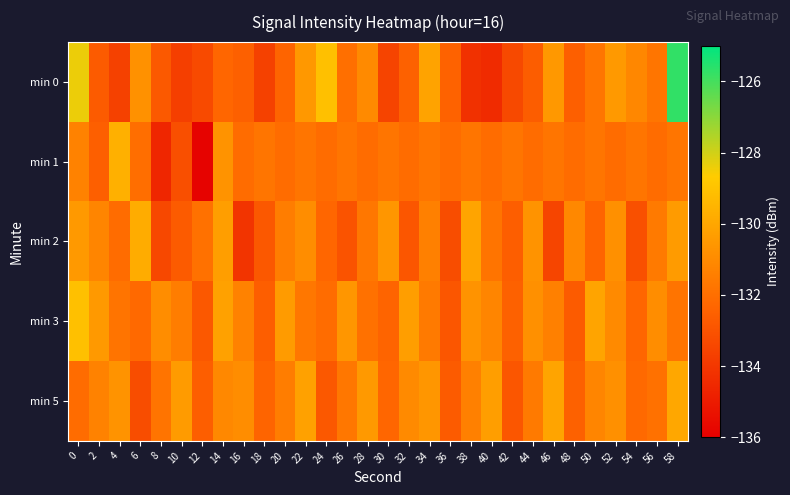

Reading right to left, extract all data points from this chart.

min 0: 58=-125.7	56=-131.8	54=-131.1	52=-130.5	50=-131.8	48=-132.6	46=-130.5	44=-132.6	42=-133.3	40=-134.4	38=-134.2	36=-132.5	34=-130.1	32=-132.5	30=-133.5	28=-131.0	26=-132.0	24=-129.1	22=-130.5	20=-132.4	18=-133.6	16=-132.5	14=-132.3	12=-133.3	10=-133.7	8=-132.8	6=-130.8	4=-133.6	2=-132.7	0=-128.4
min 1: 58=-131.8	56=-132.1	54=-131.8	52=-132.1	50=-131.8	48=-132.1	46=-131.8	44=-132.1	42=-131.8	40=-132.1	38=-131.8	36=-132.1	34=-131.8	32=-132.1	30=-131.8	28=-132.1	26=-131.8	24=-132.1	22=-131.8	20=-132.1	18=-131.8	16=-132.1	14=-130.7	12=-135.9	10=-133.1	8=-134.6	6=-132.0	4=-129.6	2=-132.5	0=-131.3
min 2: 58=-130.4	56=-131.6	54=-133.1	52=-130.8	50=-132.4	48=-131.1	46=-133.5	44=-130.7	42=-132.6	40=-131.8	38=-130.1	36=-133.2	34=-131.4	32=-132.9	30=-130.6	28=-131.7	26=-133.0	24=-132.3	22=-130.9	20=-131.5	18=-132.8	16=-134.1	14=-130.3	12=-131.9	10=-132.7	8=-133.4	6=-129.8	4=-132.1	2=-131.2	0=-130.5
min 3: 58=-131.8	56=-130.9	54=-132.3	52=-131.0	50=-130.1	48=-132.7	46=-131.4	44=-130.8	42=-132.5	40=-131.2	38=-130.7	36=-132.9	34=-131.6	32=-130.3	30=-132.4	28=-131.9	26=-130.6	24=-132.1	22=-131.7	20=-130.4	18=-132.6	16=-131.3	14=-130.2	12=-132.8	10=-131.5	8=-130.9	6=-132.2	4=-131.8	2=-130.5	0=-129.1
min 5: 58=-130.0	56=-131.9	54=-132.2	52=-130.8	50=-131.2	48=-132.5	46=-130.1	44=-131.6	42=-132.9	40=-130.3	38=-131.4	36=-132.7	34=-130.6	32=-131.0	30=-132.3	28=-130.5	26=-131.7	24=-132.8	22=-130.2	20=-131.5	18=-132.4	16=-130.9	14=-131.1	12=-132.6	10=-130.4	8=-131.8	6=-133.2	4=-130.7	2=-131.3	0=-132.1